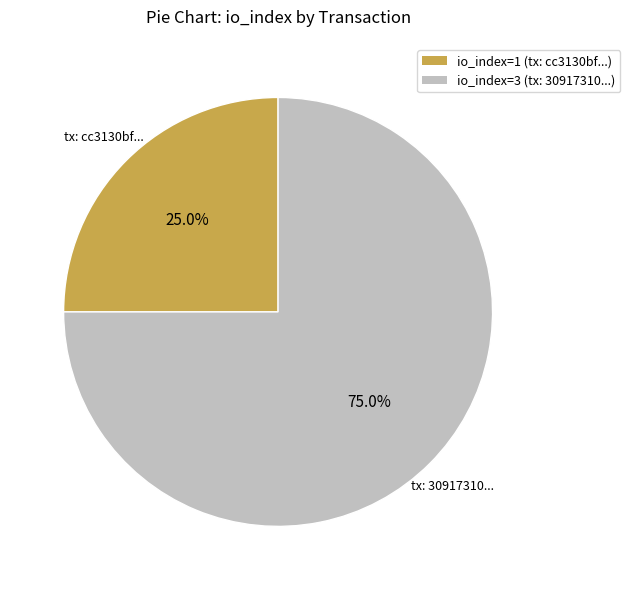

Does any single category account for the majority?

Yes